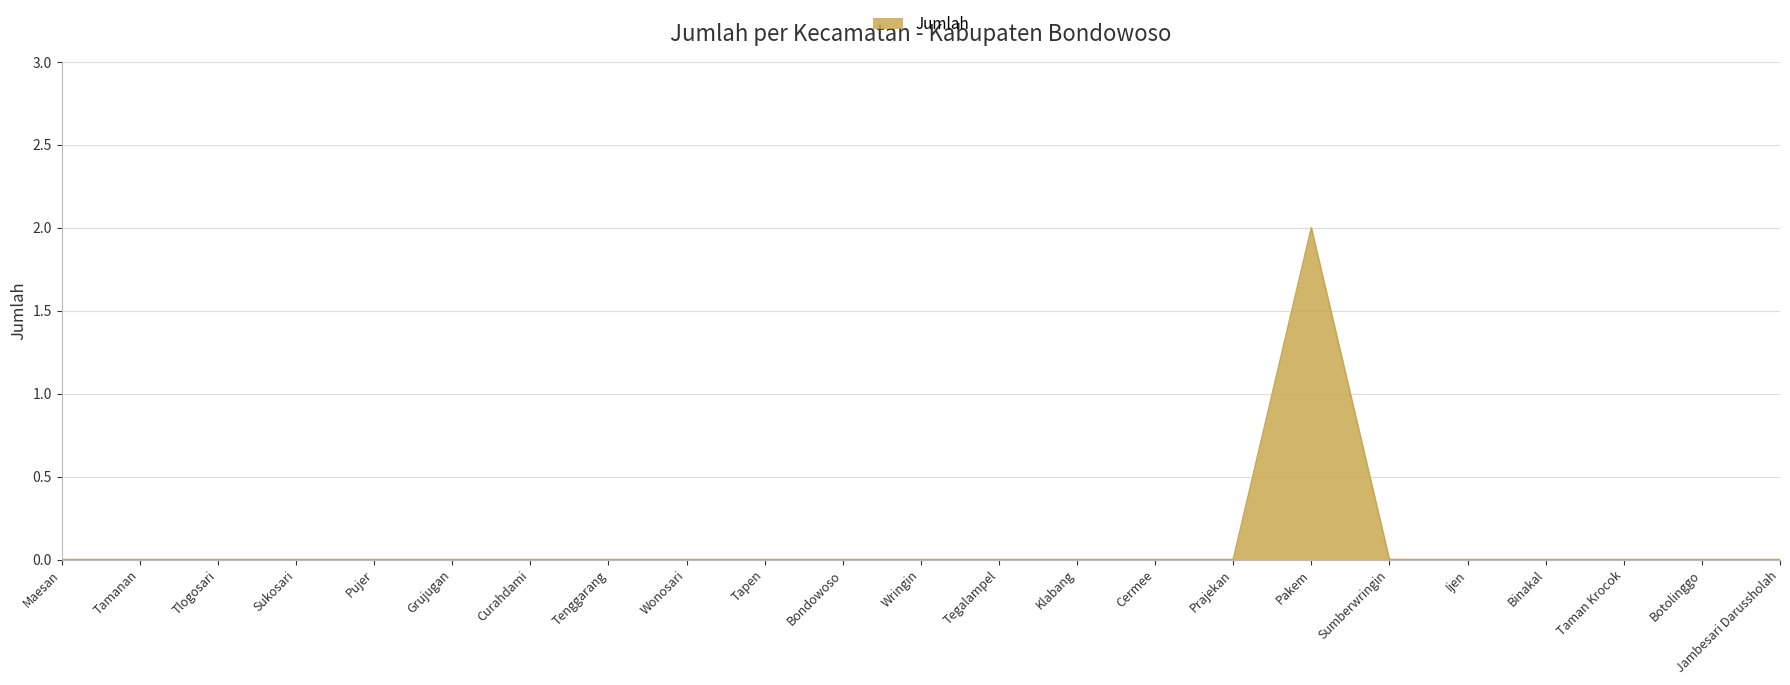

The chart shows a value of 1 at Tapen. True or false?

False